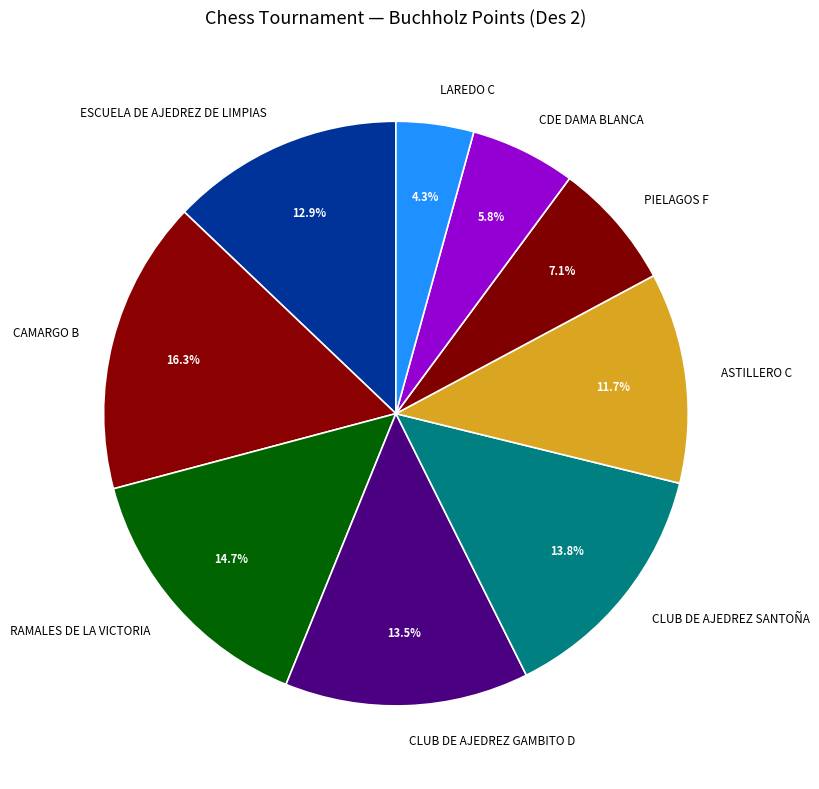

Which category has the smallest portion of the pie?

LAREDO C